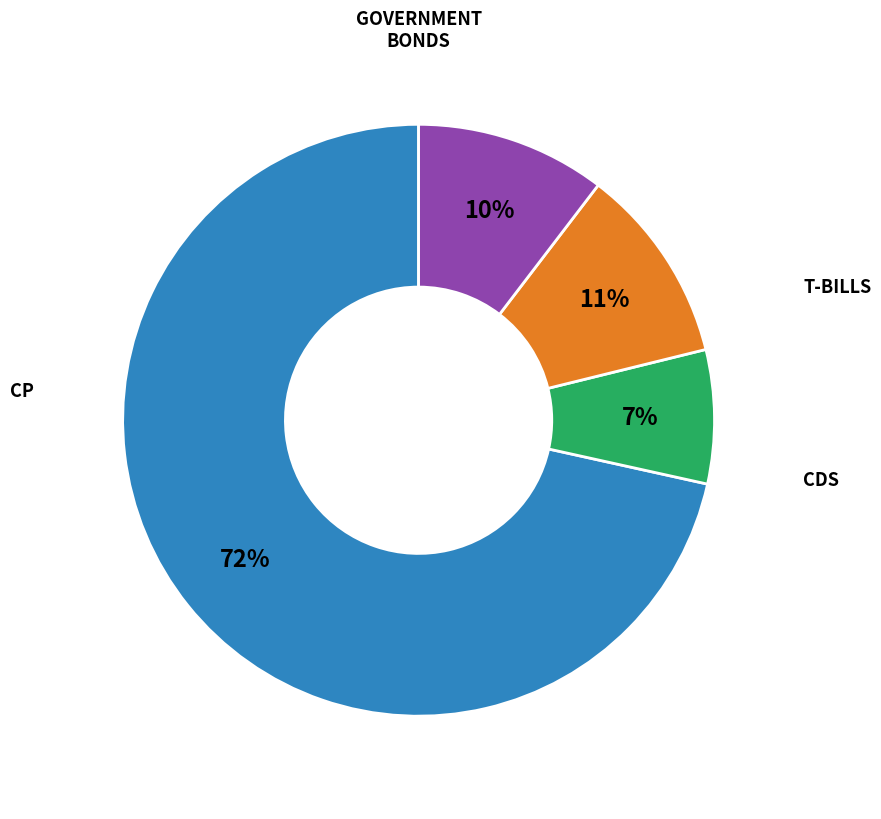

To the nearest percent, what is the average slice percentage?

25%